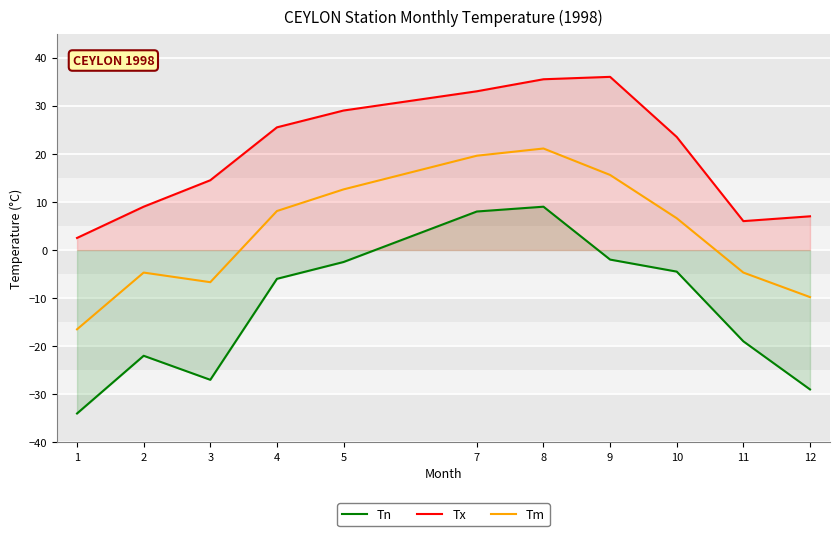

At 7, list the series in order from largest to smallest.

Tx, Tm, Tn